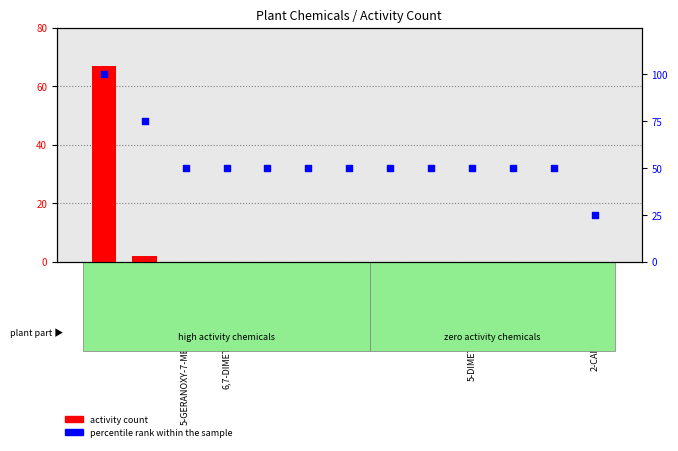

At how many categories does at least one series exceed 28?

12